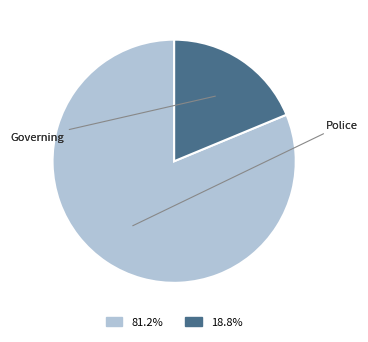

Is there a majority slice in this chart?

Yes